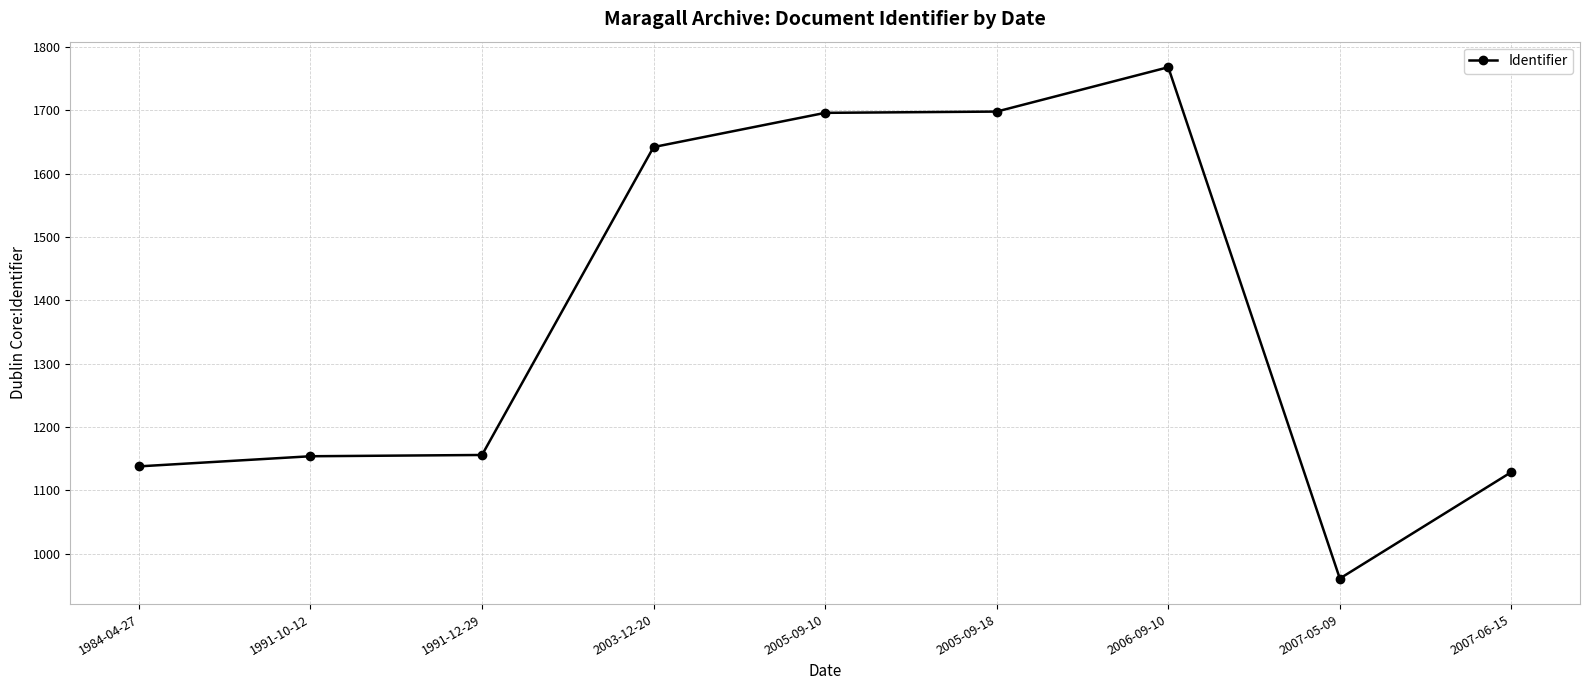

What is the difference between the maximum and minimum values?

807